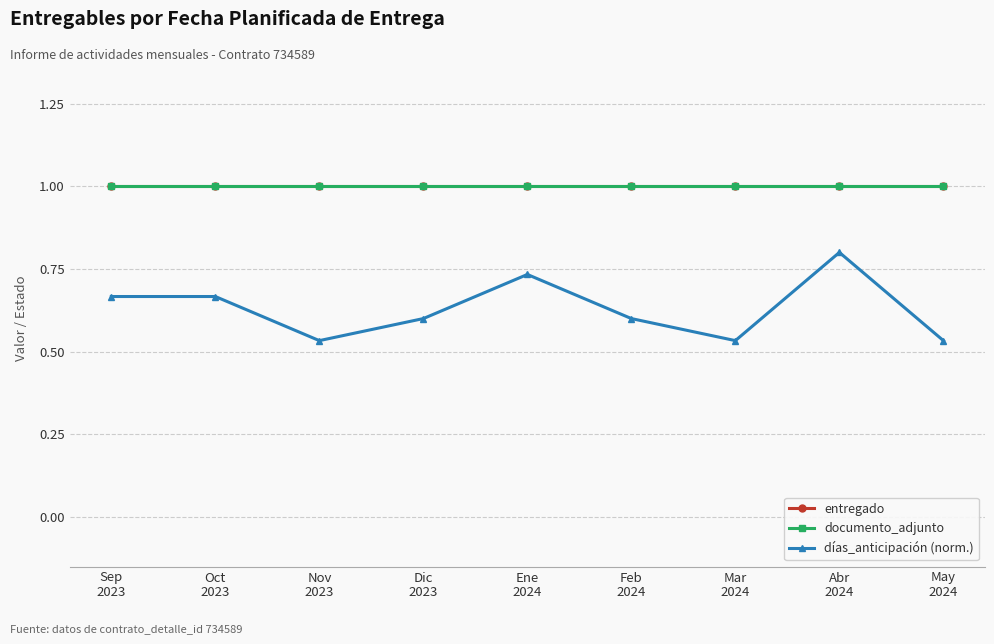

Reading left to right, extract all data points from this chart.

entregado: 1.0	1.0	1.0	1.0	1.0	1.0	1.0	1.0	1.0
documento_adjunto: 1.0	1.0	1.0	1.0	1.0	1.0	1.0	1.0	1.0
días_anticipación (norm.): 0.7	0.7	0.5	0.6	0.7	0.6	0.5	0.8	0.5